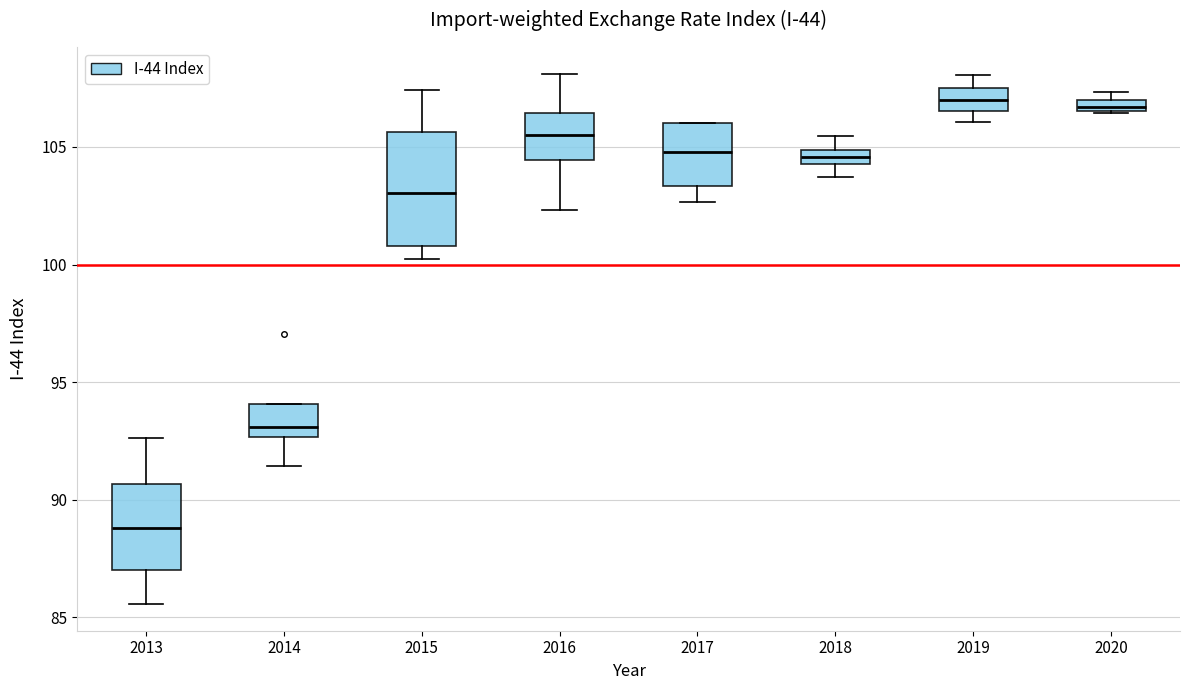

Comparing the boxes themselves (not the whiskers), which one is the tallest?

2015